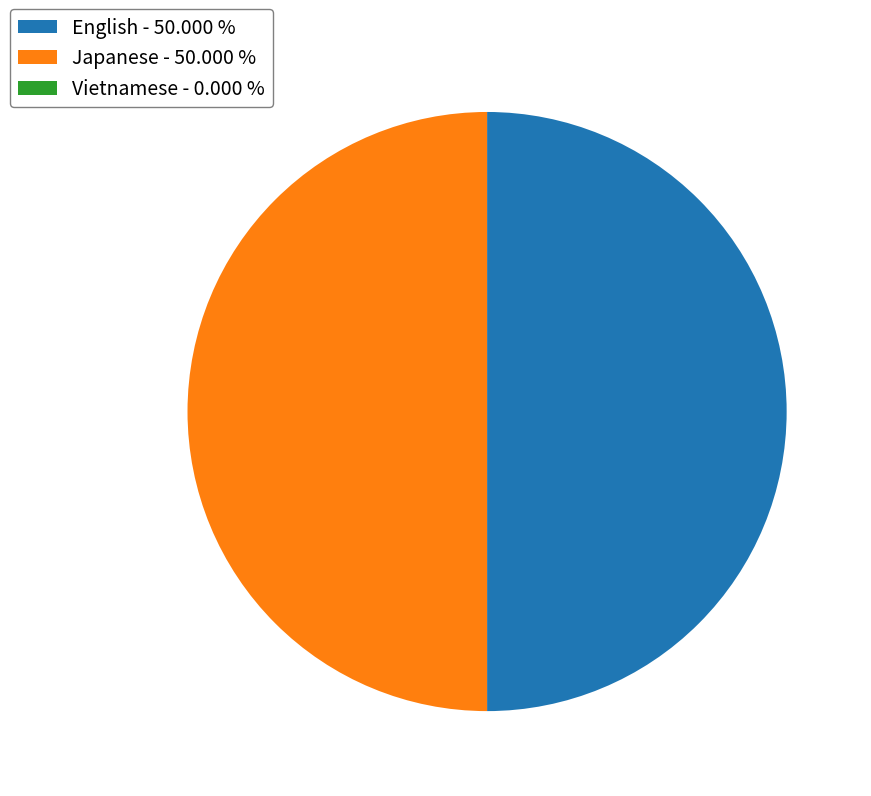

Does Japanese account for over 50% of the chart?

No